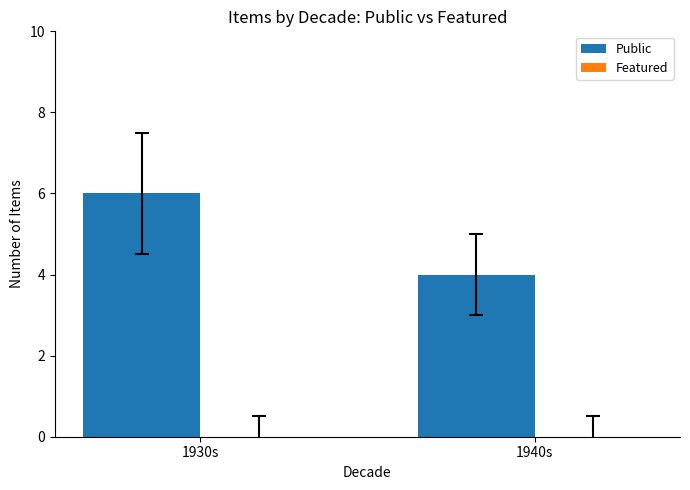

What is the approximate value at 1940s?

4